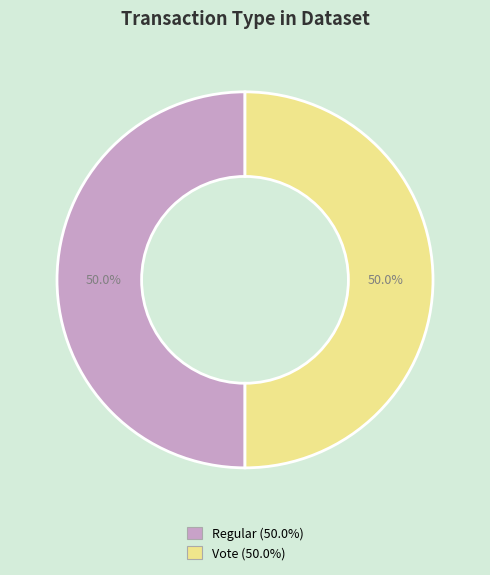

Approximately how many times larger is the value at Vote (50.0%) compared to Regular (50.0%)?

1.0